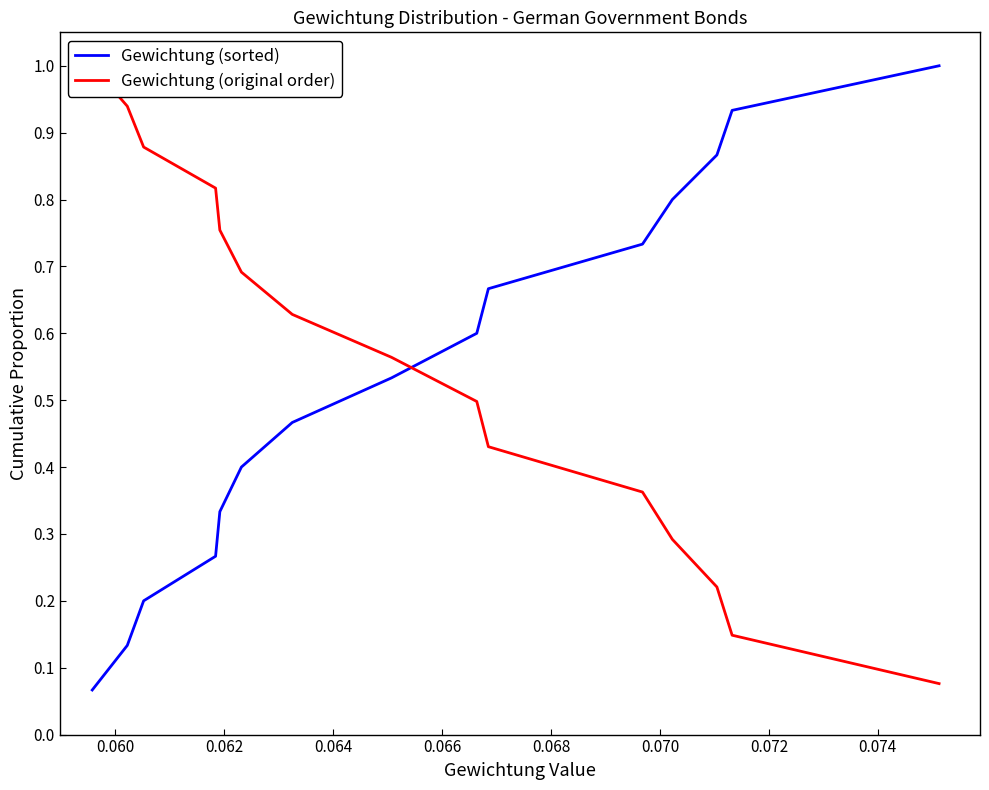

What is the maximum value for Gewichtung (sorted)?

1.0